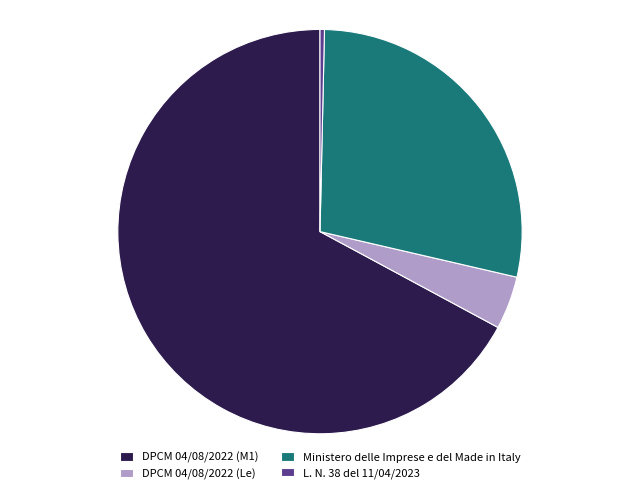

How many slices are in this pie chart?

4